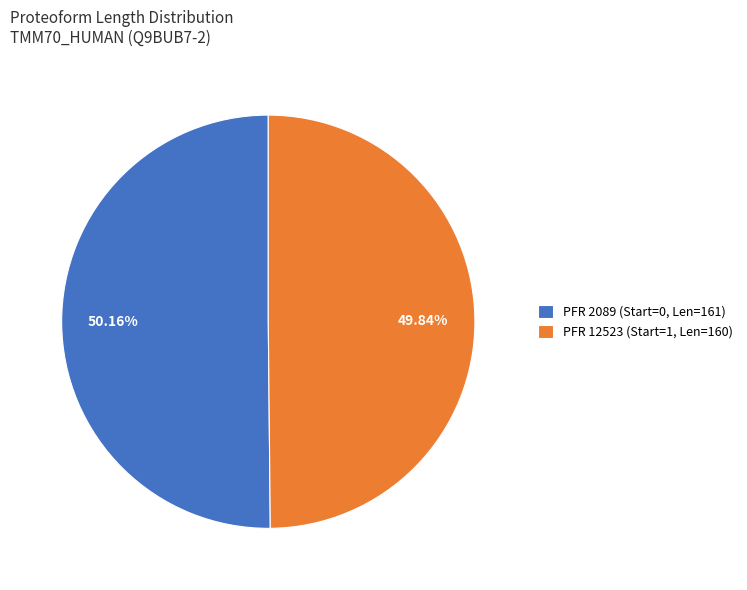

To the nearest percent, what is the difference between the largest and smallest slice percentages?

0%